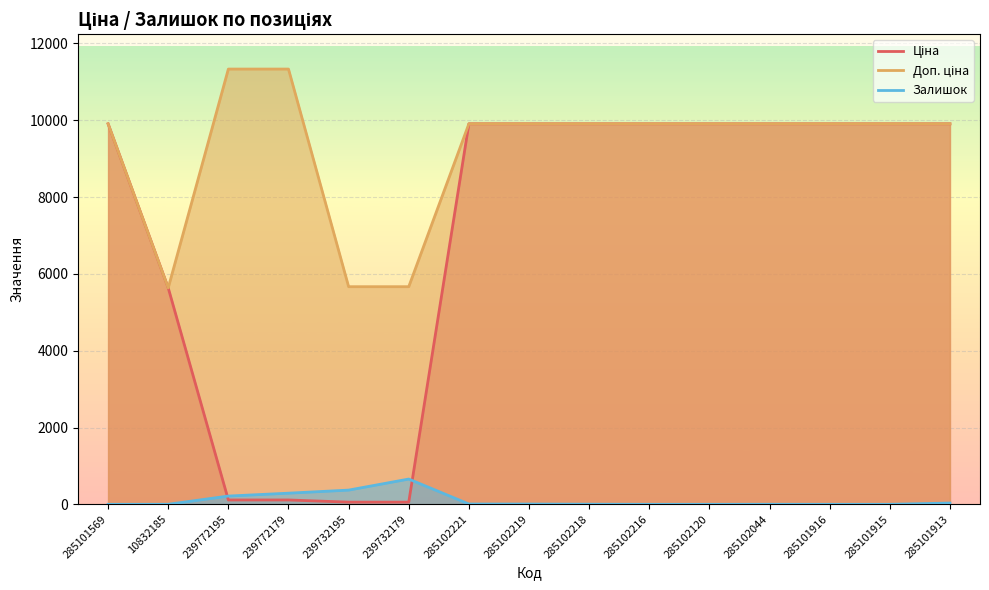

What is the maximum value for Доп. ціна?

11334.0